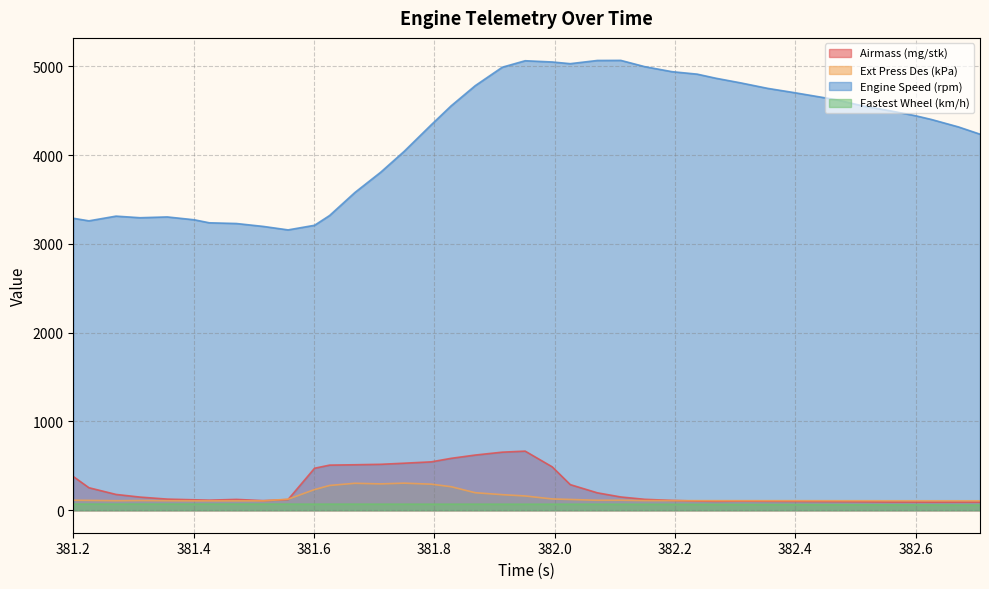

Which series has the widest spread of values?

Engine Speed (rpm)